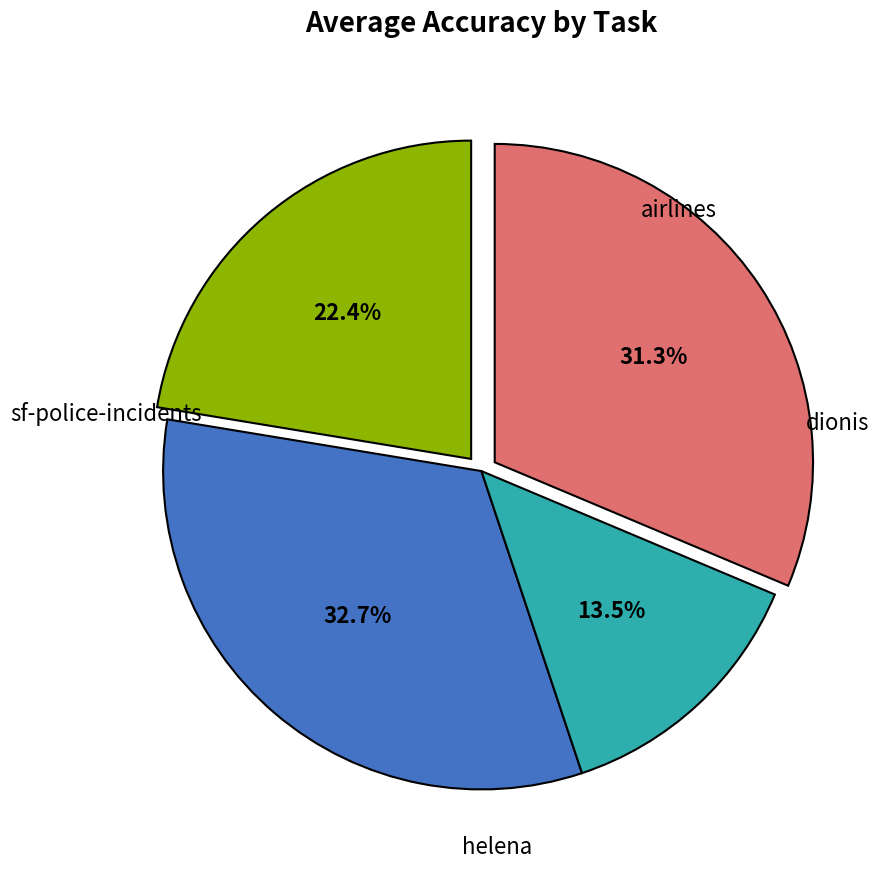

Is there any slice that represents more than half of the pie?

No